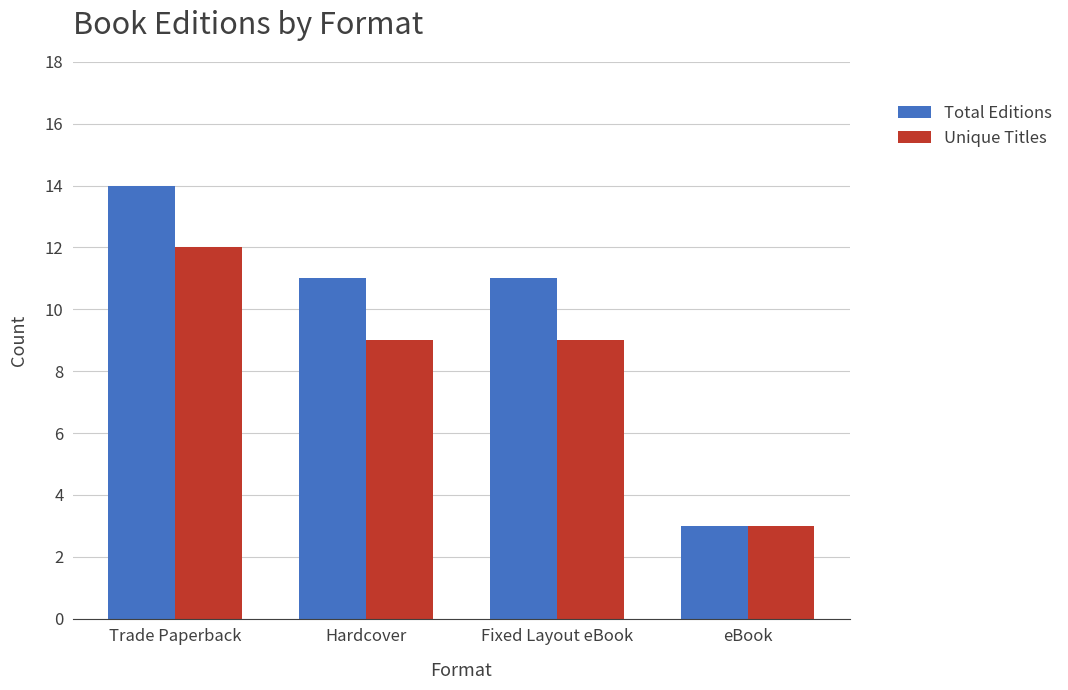

Which series has the largest range (max minus min)?

Total Editions